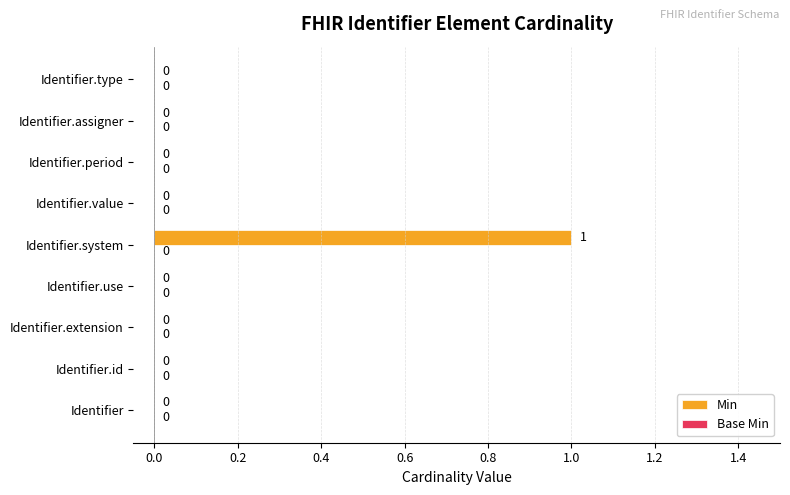

Which label corresponds to the largest value in the chart?

Identifier.system